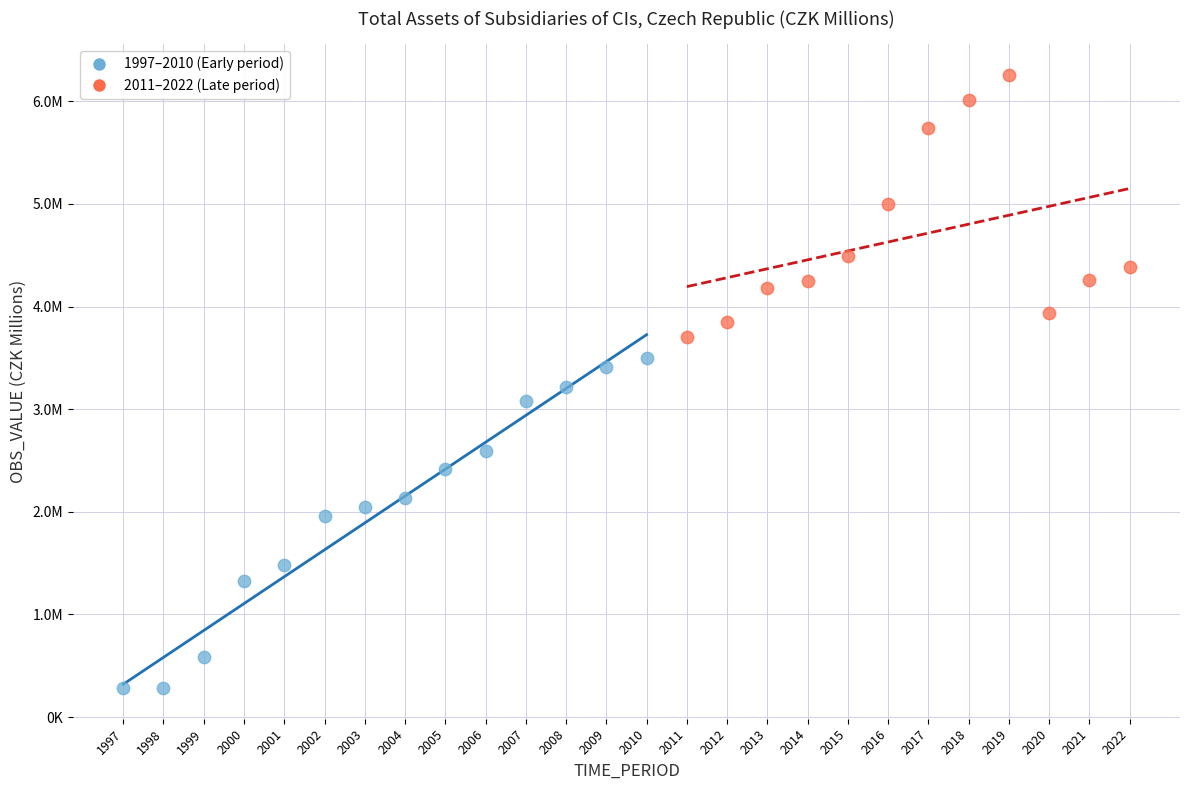

What are all the series names shown in the legend?

1997–2010 (Early period), 2011–2022 (Late period)